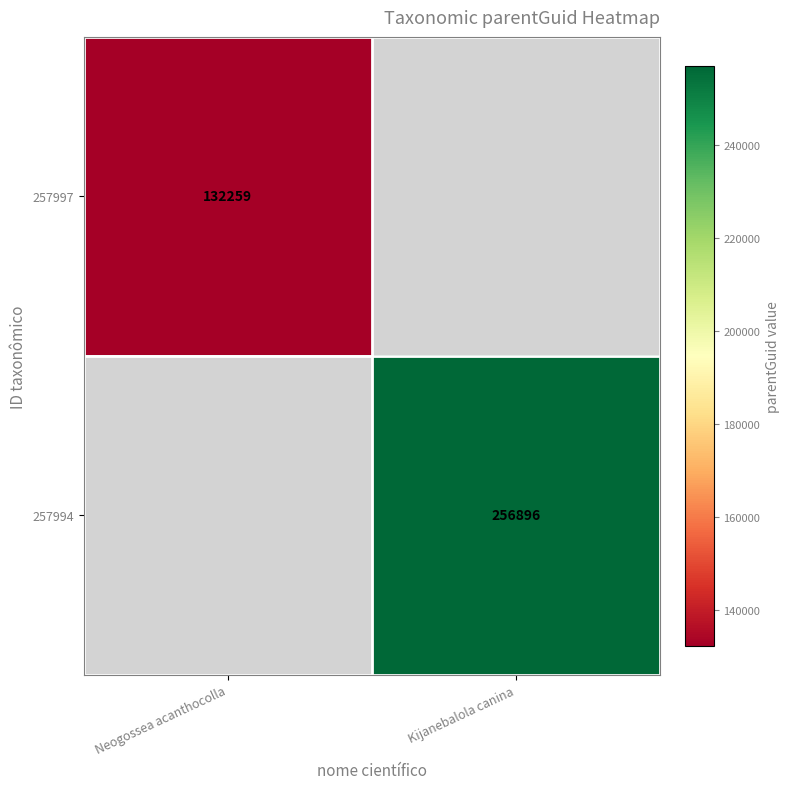

Is the value of 257997 at Neogossea acanthocolla greater than the value of 257994 at Kijanebalola canina?

No